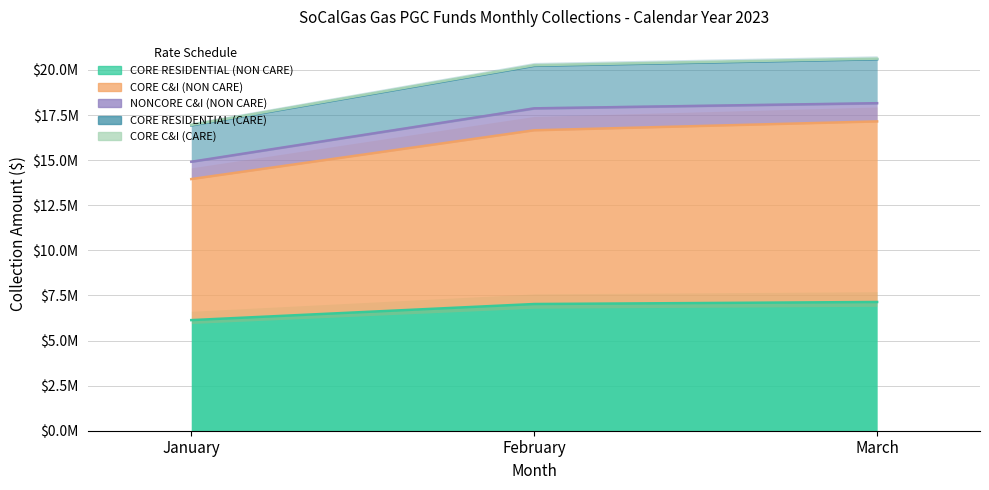

What is the difference between the maximum and second lowest values in the CORE RESIDENTIAL (NON CARE) series?

112621.6